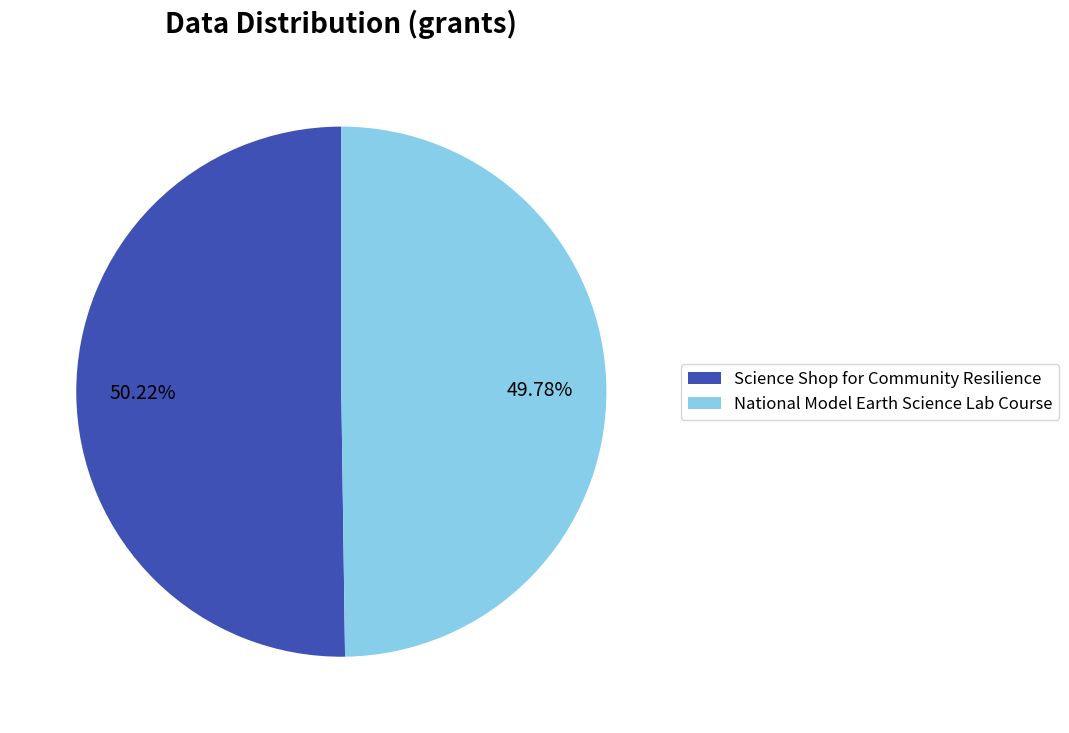

What is the ratio of the value at National Model Earth Science Lab Course to the value at Science Shop for Community Resilience?

1.0